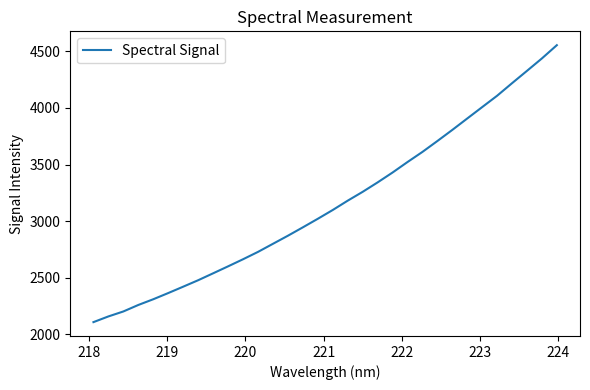

What is the greatest value displayed?

4555.2